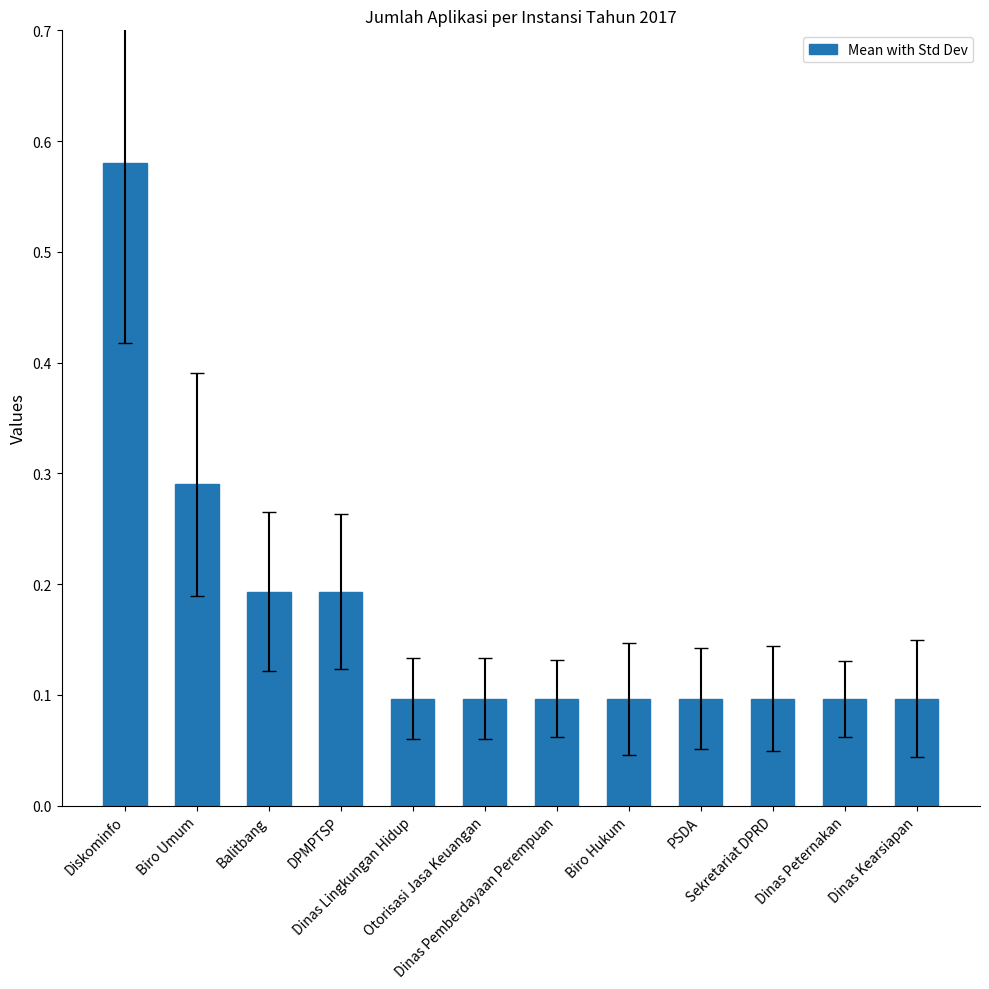

What is the difference between the maximum and minimum values?

0.5